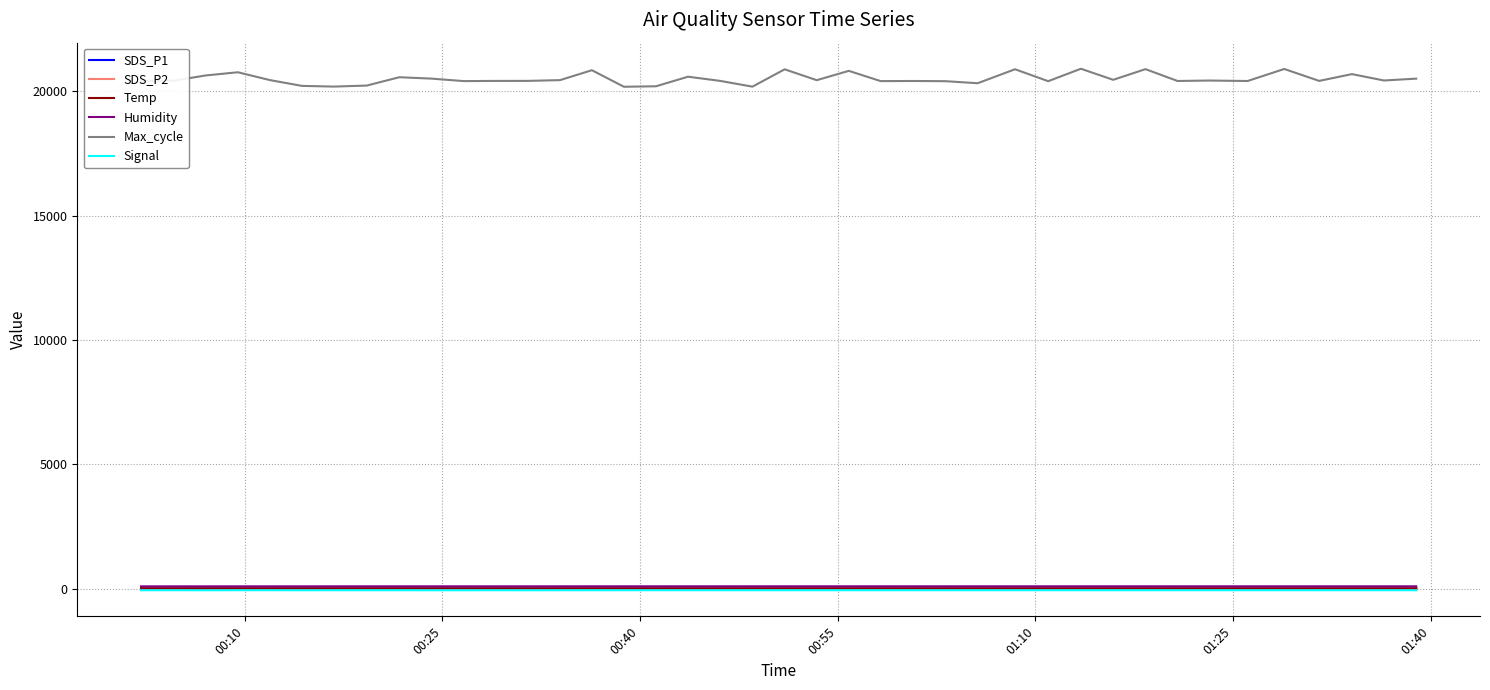

How many lines are shown in the chart?

6